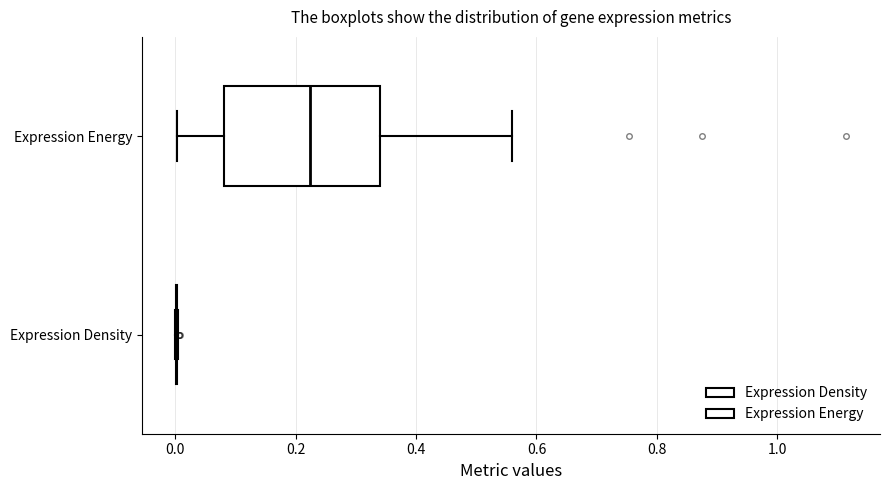

Reading bottom to top, transcribe this box plot: for each box, give where its median line is, the range the box spans, and where its two whiskers end, as read against the x-axis. The values are not printed on the chart, so give them approximately, as read against the axis.

Expression Density: box collapsed to a line at 0.00, whiskers 0.00 to 0.00
Expression Energy: median 0.22, box 0.08 to 0.34, whiskers 0.00 to 0.56